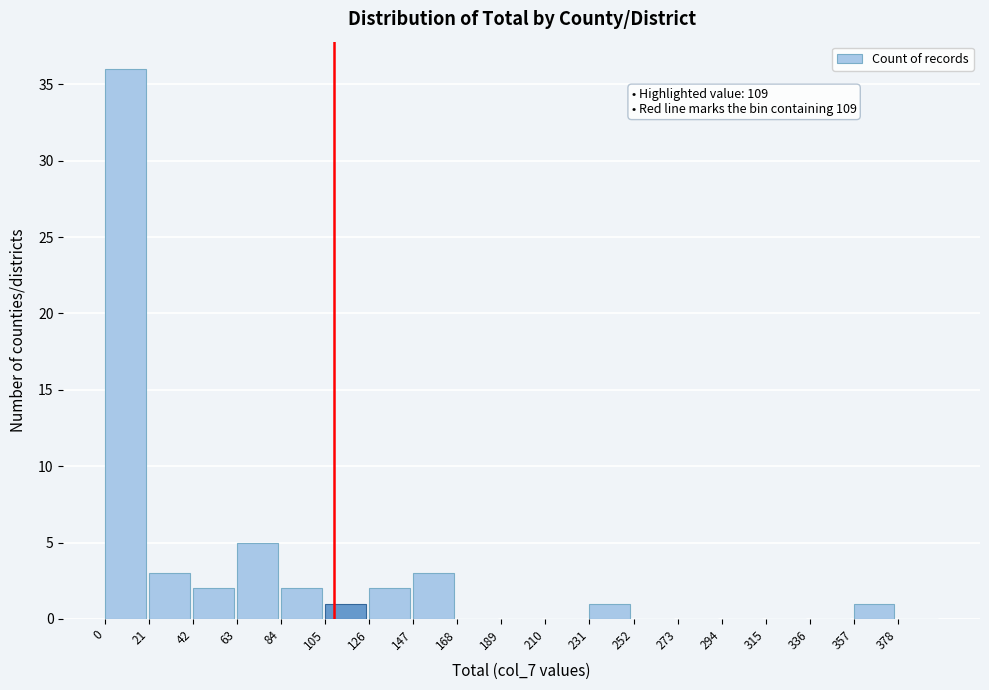

Over which range of the x-axis is the bar tallest?

0 to 21